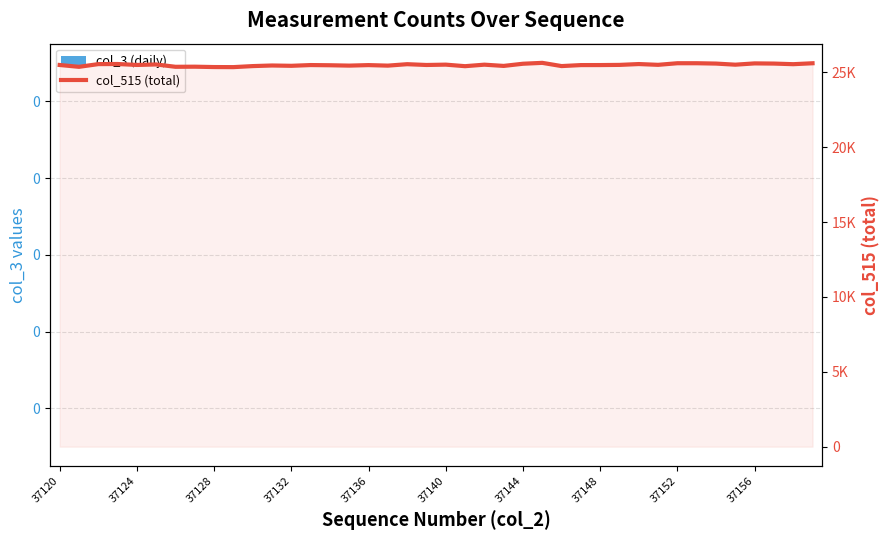

Reading right to left, what are all the values shown in this chart?

col_3 (daily): 0	0	0	0	0	0	0	0	0	0	0	0	0	0	0	0	0	0	0	0	0	0	0	0	0	0	0	0	0	0	0	0	0	0	0	0	0	0	0	0
col_515 (total): 25601	25539	25580	25592	25506	25580	25603	25603	25496	25548	25492	25481	25479	25413	25628	25569	25424	25507	25406	25509	25486	25539	25443	25478	25444	25468	25481	25431	25452	25412	25343	25348	25372	25365	25521	25488	25551	25544	25363	25485